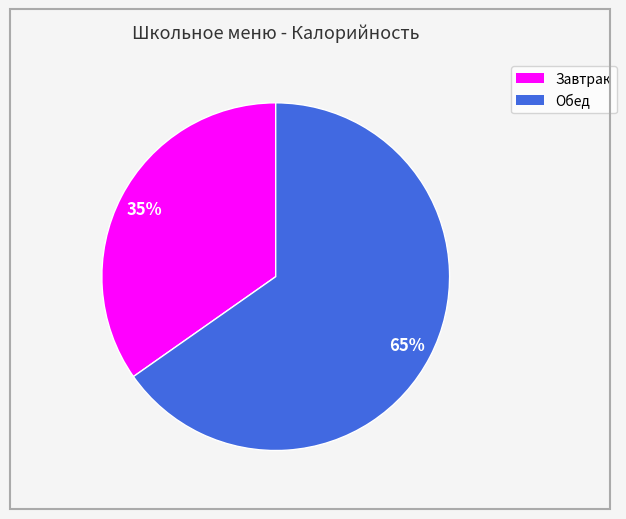

Which category has the smallest portion of the pie?

Завтрак